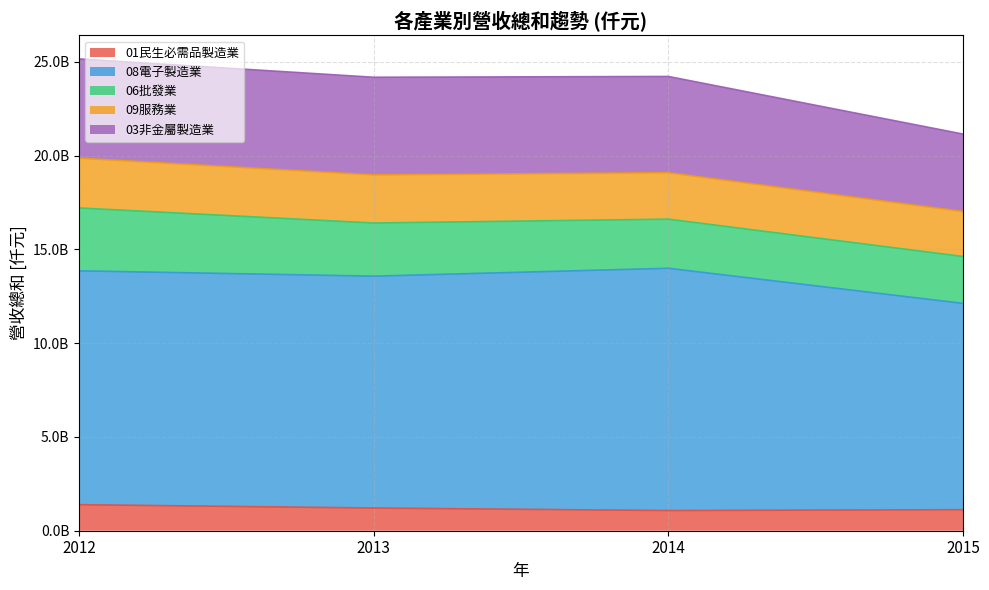

Rank the series by their maximum value, from lowest to highest.

01民生必需品製造業, 09服務業, 06批發業, 03非金屬製造業, 08電子製造業